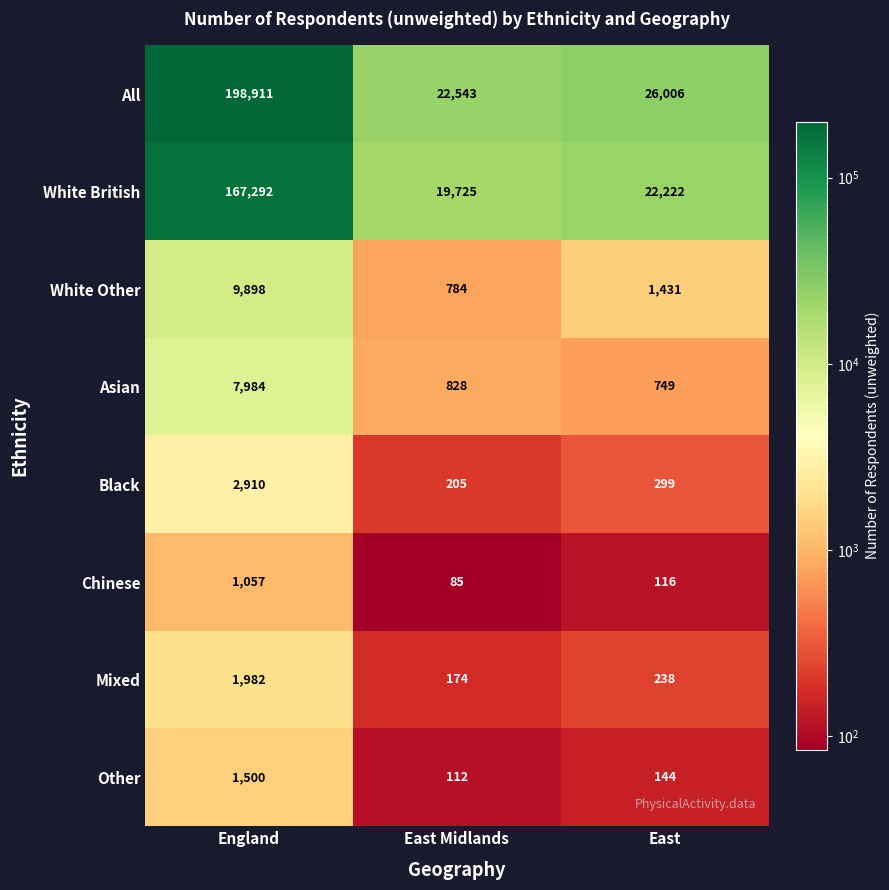

Reading left to right, list all the values displayed in this chart.

All: England=198911	East Midlands=22543	East=26006
White British: England=167292	East Midlands=19725	East=22222
White Other: England=9898	East Midlands=784	East=1431
Asian: England=7984	East Midlands=828	East=749
Black: England=2910	East Midlands=205	East=299
Chinese: England=1057	East Midlands=85	East=116
Mixed: England=1982	East Midlands=174	East=238
Other: England=1500	East Midlands=112	East=144